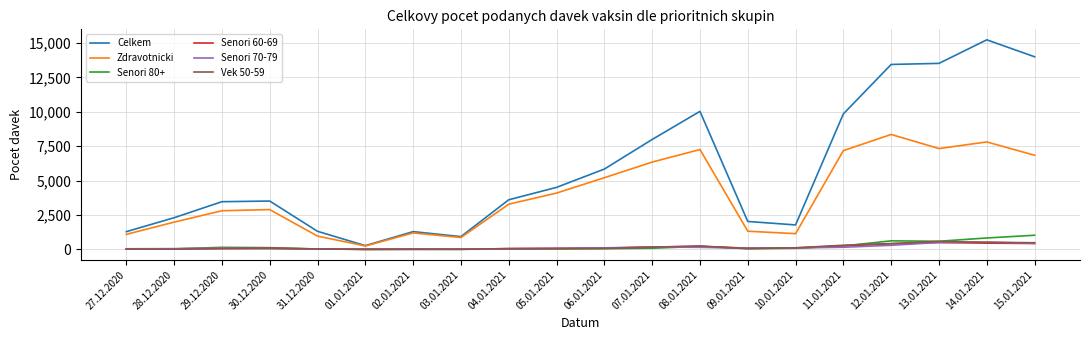

Is it true that Senori 70-79 equals 8 at 02.01.2021?

True